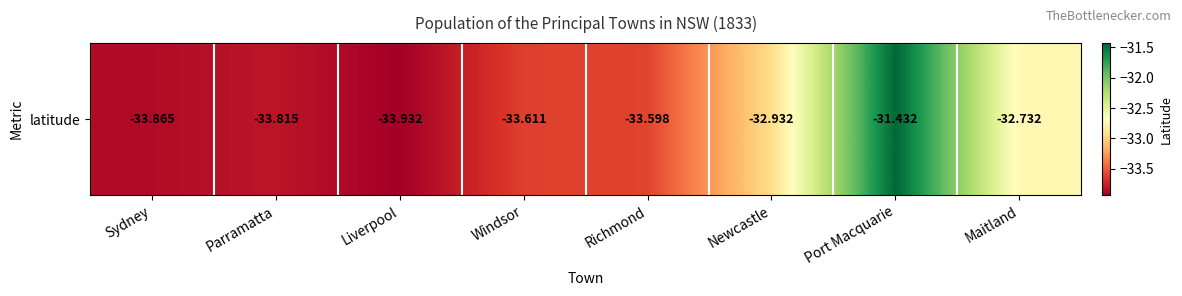

At which label is the value closest to -32?

Port Macquarie